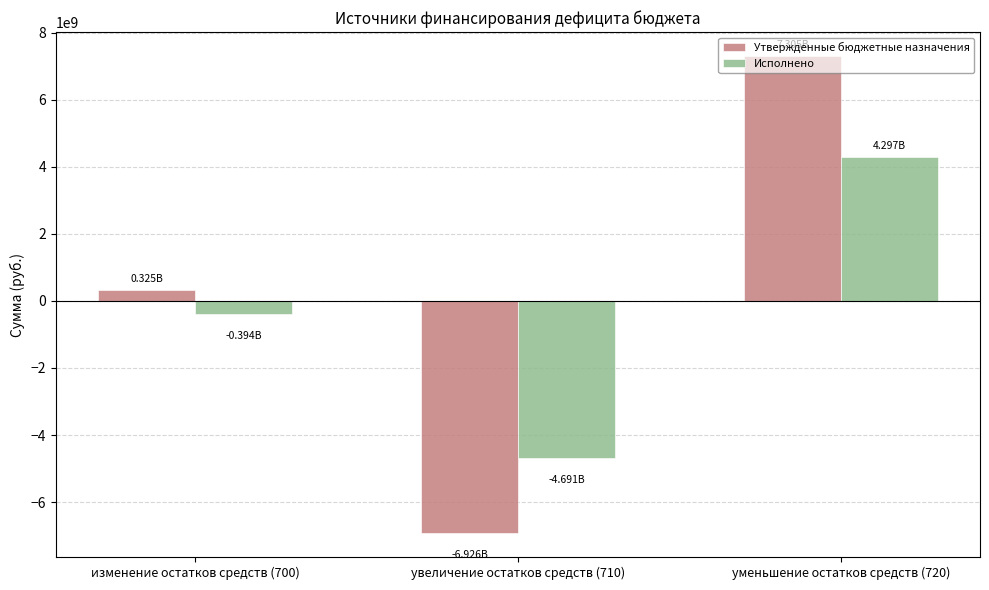

What is the total value across all series at увеличение остатков средств (710)?

-11616999467.3